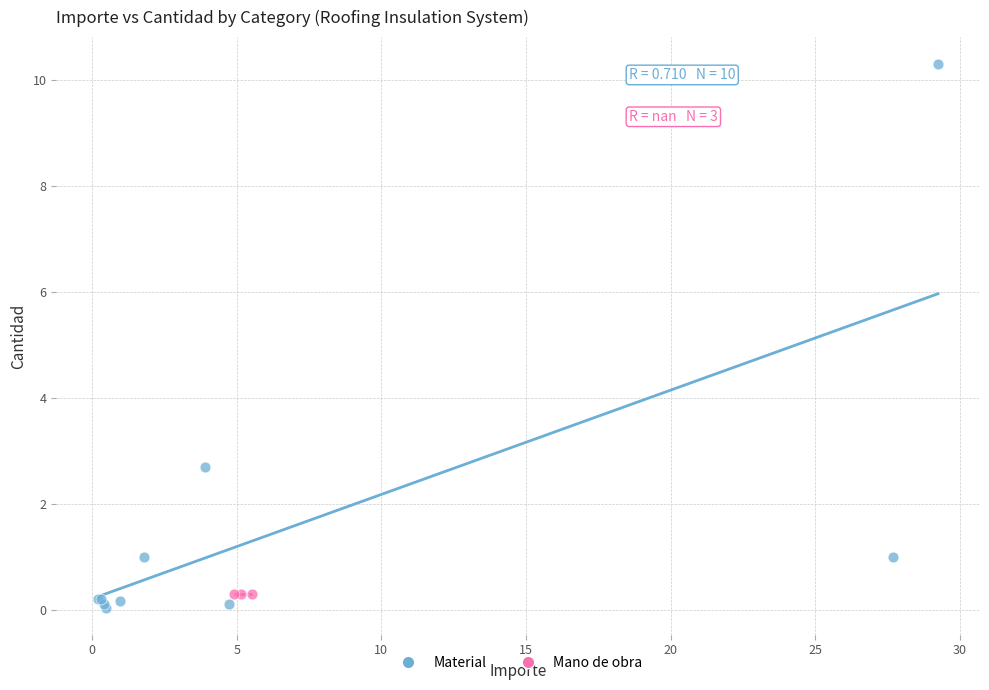

Which series contains the highest Y value?

Material